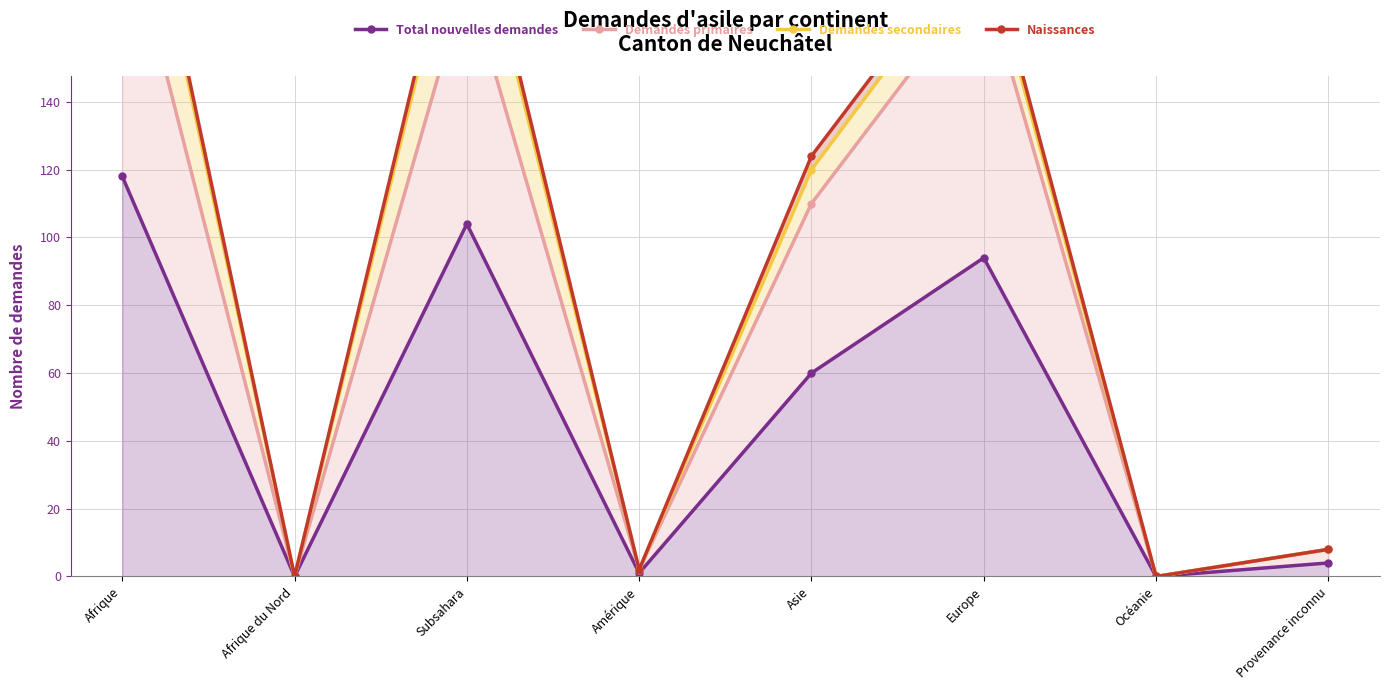

What are all the series names shown in the legend?

Total nouvelles demandes, Demandes primaires, Demandes secondaires, Naissances